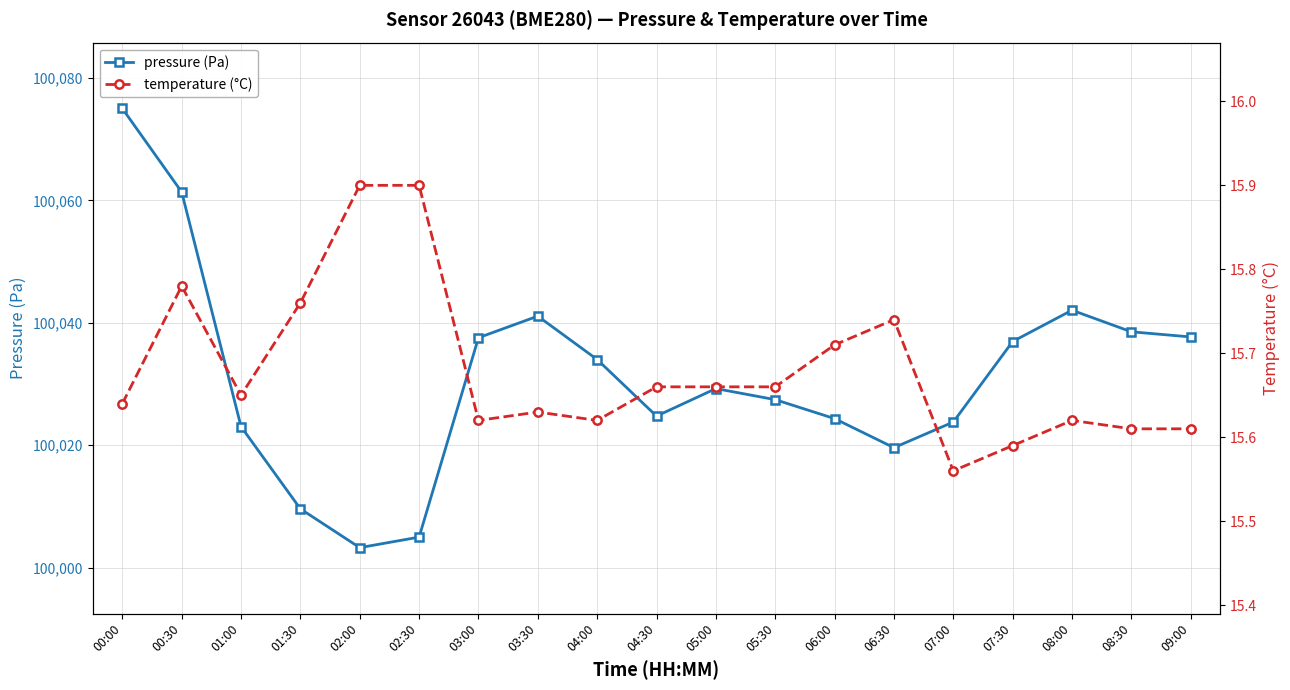

Reading left to right, transcribe all the data shown in this chart.

pressure (Pa): 100075.0	100061.4	100023.0	100009.6	100003.2	100005.0	100037.6	100041.1	100034.0	100024.8	100029.2	100027.4	100024.3	100019.6	100023.8	100036.9	100042.1	100038.5	100037.7
temperature (°C): 15.6	15.8	15.7	15.8	15.9	15.9	15.6	15.6	15.6	15.7	15.7	15.7	15.7	15.7	15.6	15.6	15.6	15.6	15.6